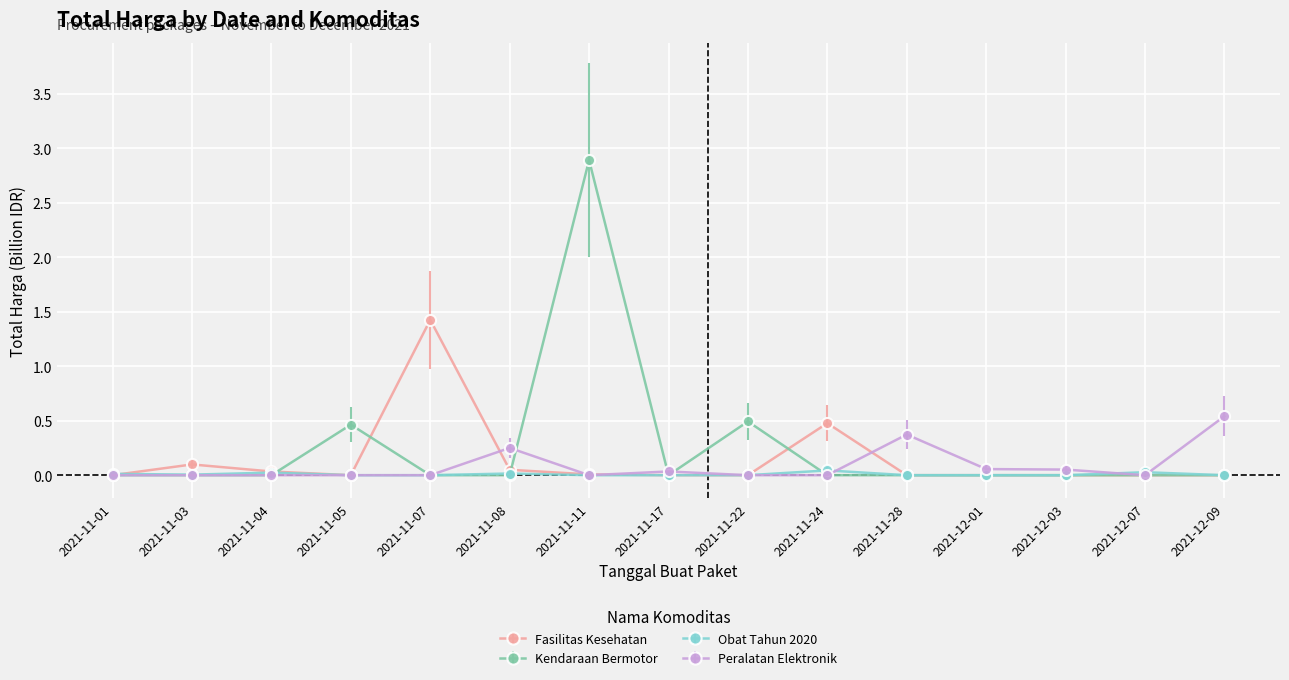

What is the label of the 11th point from the left?

2021-11-28